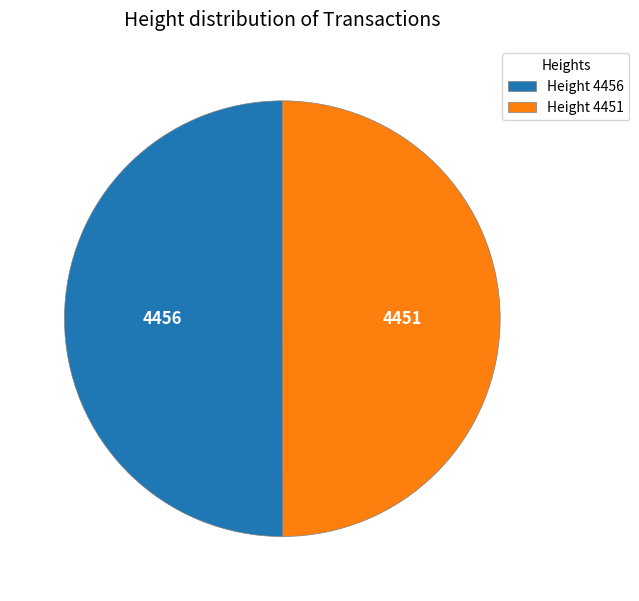

What is the ratio of the value at 4451 to the value at 4456?

1.0